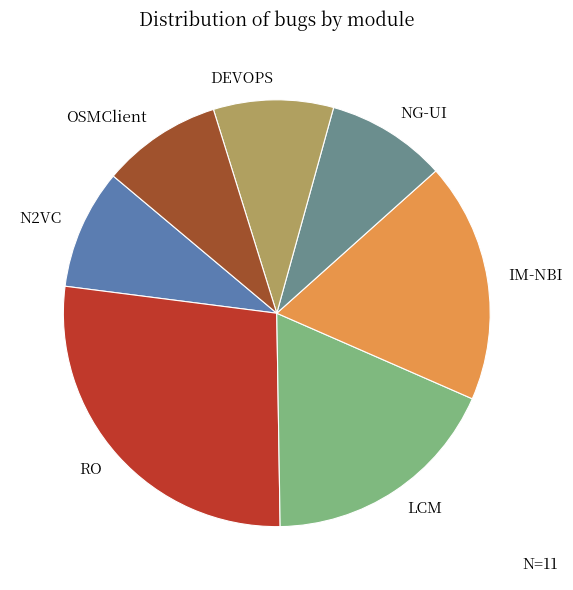

Does any single category account for the majority?

No